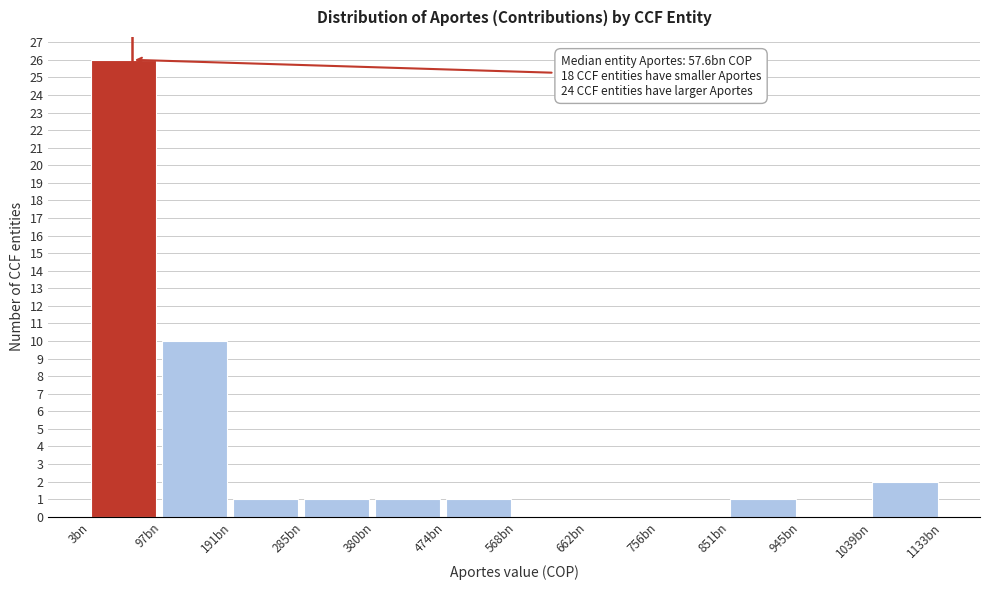

Reading left to right, what are all the values shown in this chart?

3bn=26	97bn=10	191bn=1	285bn=1	380bn=1	474bn=1	568bn=0	662bn=0	756bn=0	851bn=1	945bn=0	1039bn=2